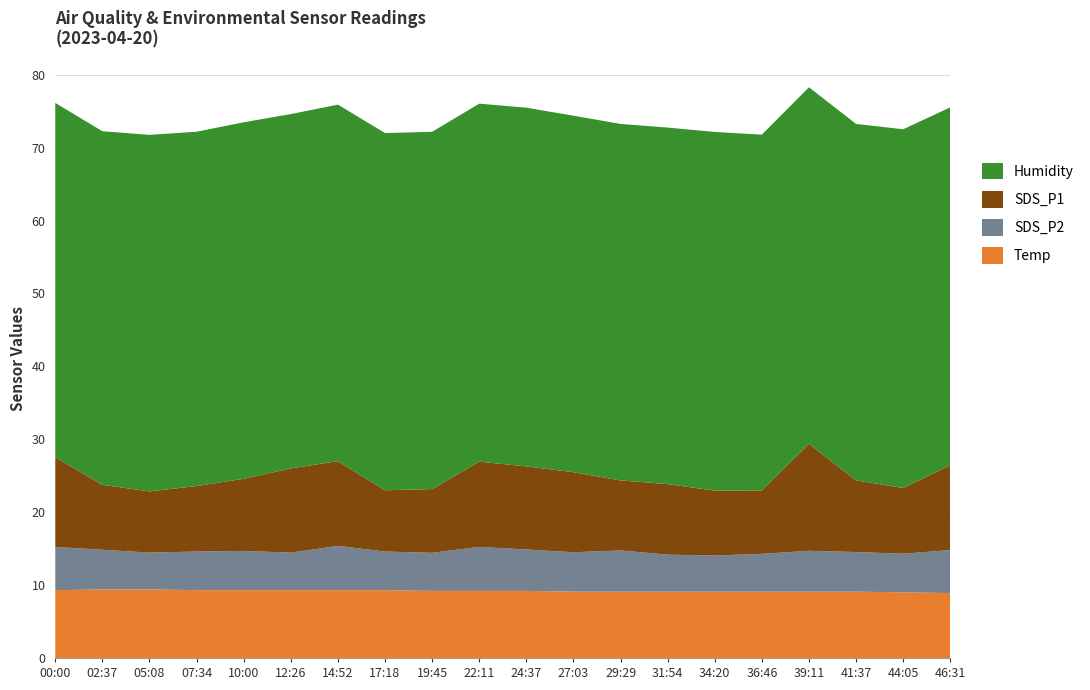

Reading left to right, what are all the values shown in this chart?

Temp: 00:00=9.3	02:37=9.4	05:08=9.4	07:34=9.3	10:00=9.3	12:26=9.3	14:52=9.3	17:18=9.3	19:45=9.2	22:11=9.2	24:37=9.2	27:03=9.1	29:29=9.1	31:54=9.1	34:20=9.1	36:46=9.1	39:11=9.1	41:37=9.1	44:05=9.0	46:31=8.9
SDS_P2: 00:00=5.9	02:37=5.5	05:08=5.0	07:34=5.3	10:00=5.4	12:26=5.2	14:52=6.1	17:18=5.3	19:45=5.2	22:11=6.0	24:37=5.7	27:03=5.4	29:29=5.7	31:54=5.1	34:20=5.0	36:46=5.2	39:11=5.6	41:37=5.4	44:05=5.3	46:31=5.9
SDS_P1: 00:00=12.3	02:37=8.9	05:08=8.4	07:34=9.0	10:00=9.9	12:26=11.6	14:52=11.6	17:18=8.4	19:45=8.8	22:11=11.7	24:37=11.4	27:03=11.0	29:29=9.6	31:54=9.7	34:20=8.9	36:46=8.7	39:11=14.7	41:37=9.8	44:05=9.0	46:31=11.6
Humidity: 00:00=48.6	02:37=48.5	05:08=48.9	07:34=48.6	10:00=48.9	12:26=48.6	14:52=48.9	17:18=49.0	19:45=49.0	22:11=49.1	24:37=49.2	27:03=48.9	29:29=48.9	31:54=48.9	34:20=49.2	36:46=48.8	39:11=48.9	41:37=48.9	44:05=49.2	46:31=49.1